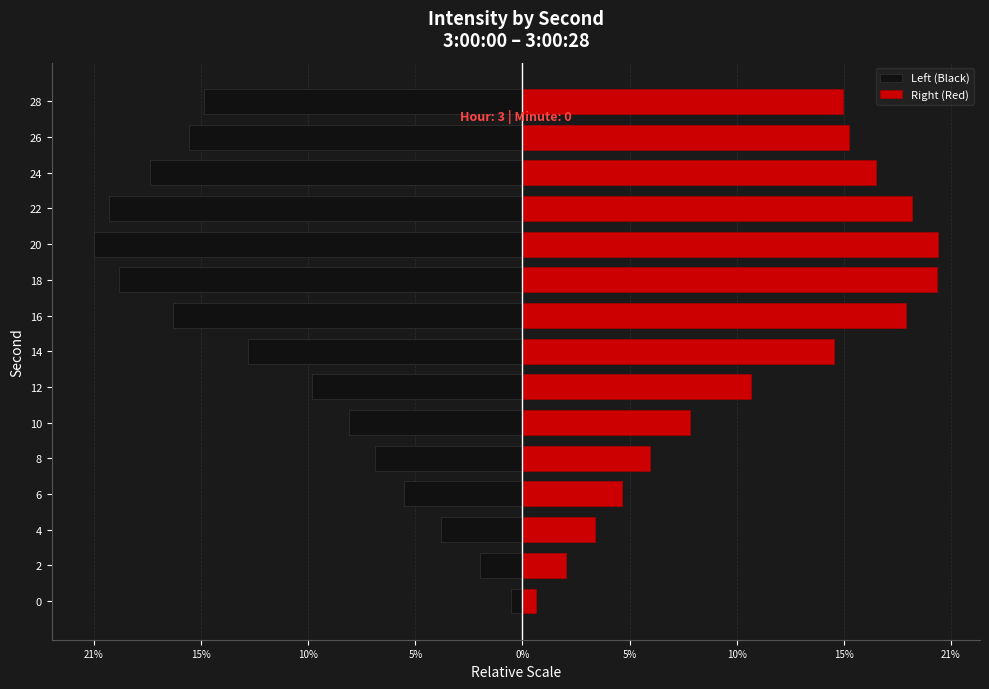

Which series has the largest range (max minus min)?

Left (Black)